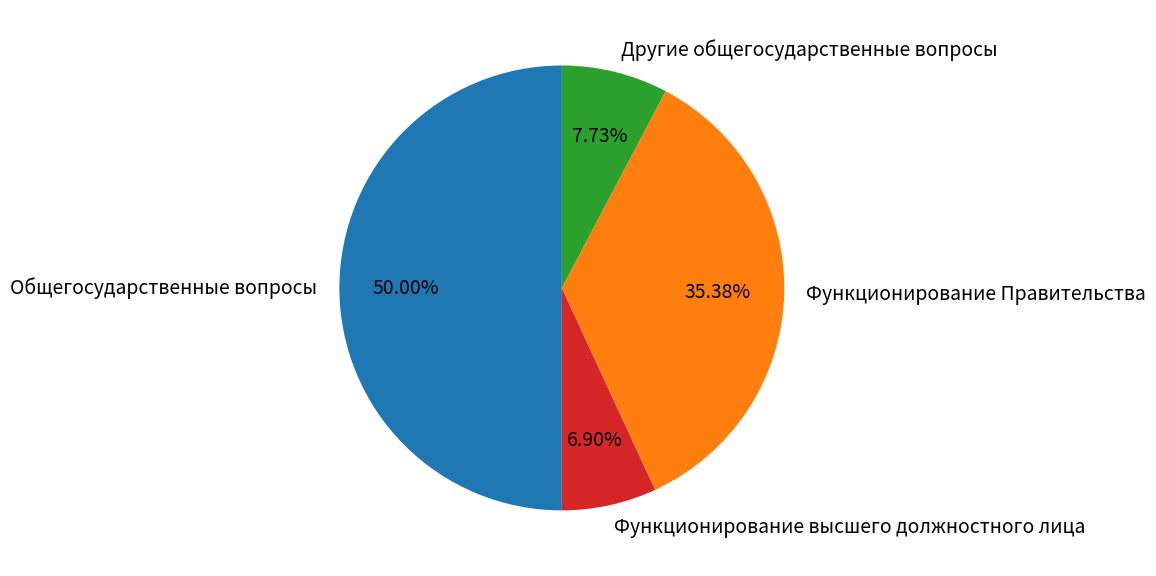

The Общегосударственные вопросы slice represents 50% of the pie. True or false?

True